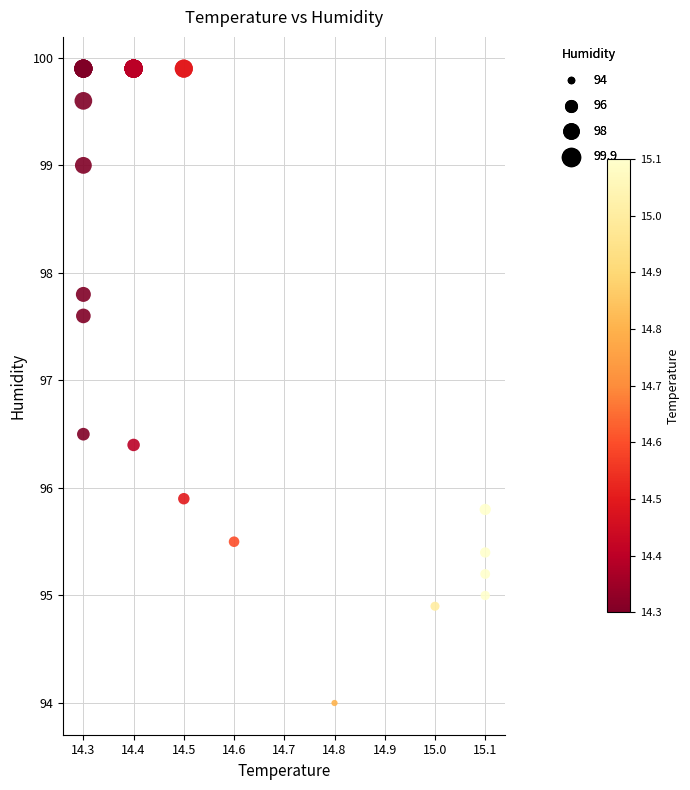

What Y value in the scatter plot is closest to 96?

95.9